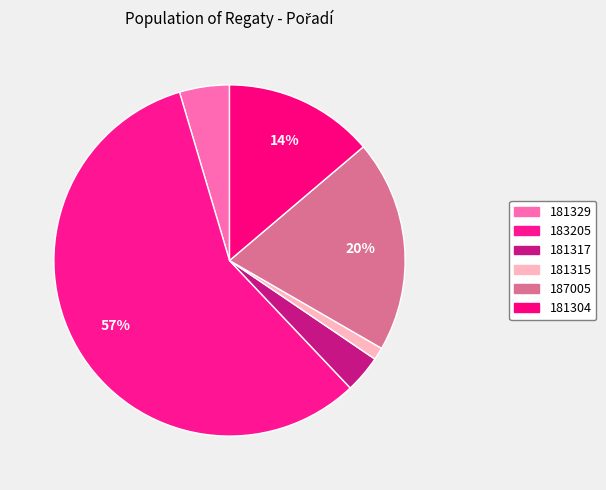

How many segments does this pie chart have?

6